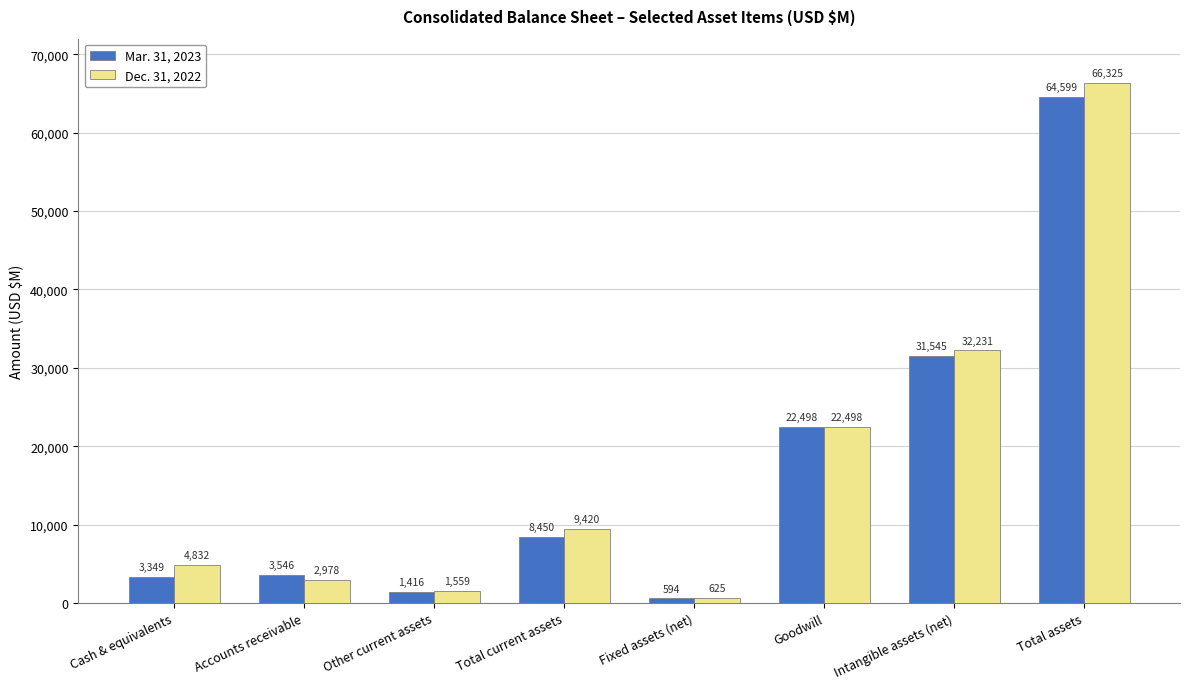

Reading right to left, extract all data points from this chart.

Mar. 31, 2023: 64599	31545	22498	594	8450	1416	3546	3349
Dec. 31, 2022: 66325	32231	22498	625	9420	1559	2978	4832